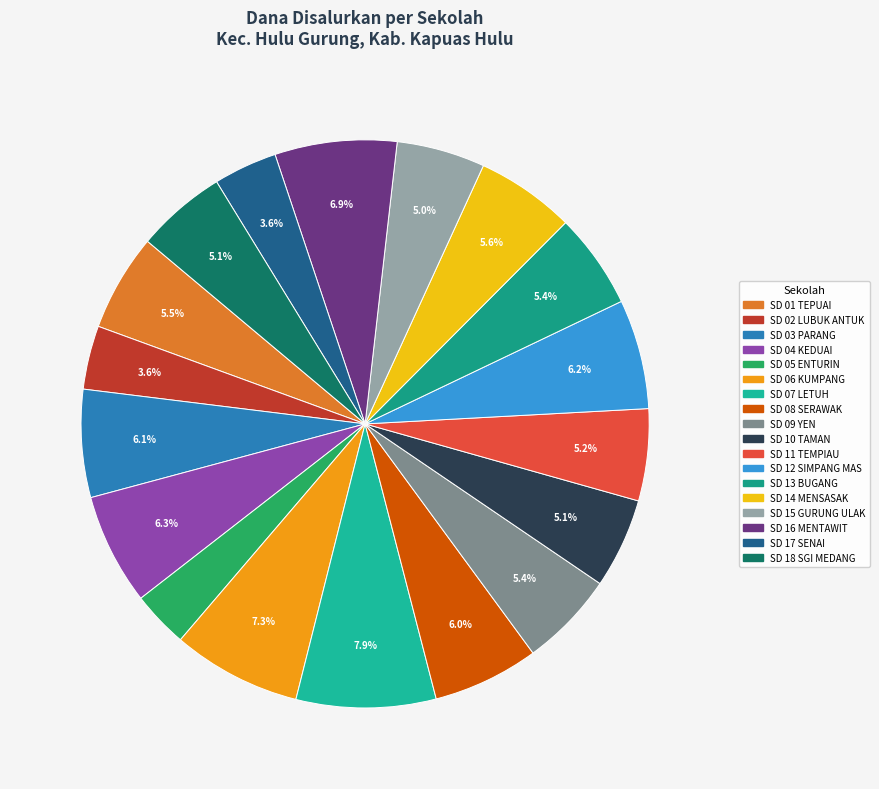

Is there a majority slice in this chart?

No